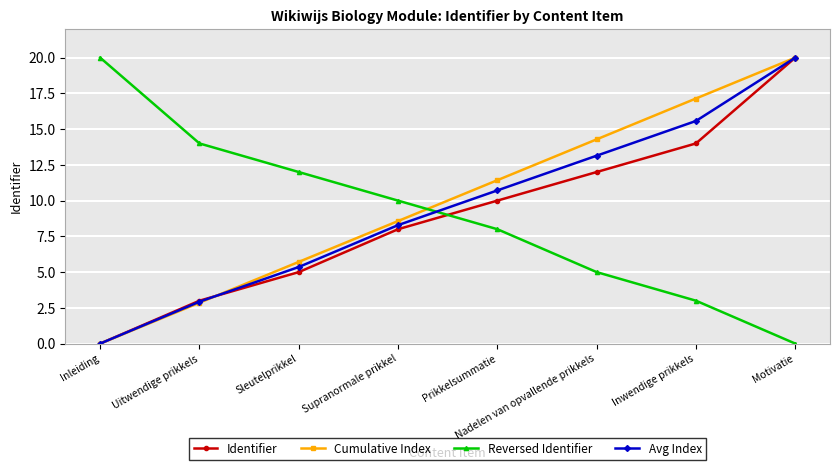

Reading right to left, extract all data points from this chart.

Identifier: 20.0	14.0	12.0	10.0	8.0	5.0	3.0	0.0
Cumulative Index: 20.0	17.1	14.3	11.4	8.6	5.7	2.9	0.0
Reversed Identifier: 0.0	3.0	5.0	8.0	10.0	12.0	14.0	20.0
Avg Index: 20.0	15.6	13.1	10.7	8.3	5.4	2.9	0.0